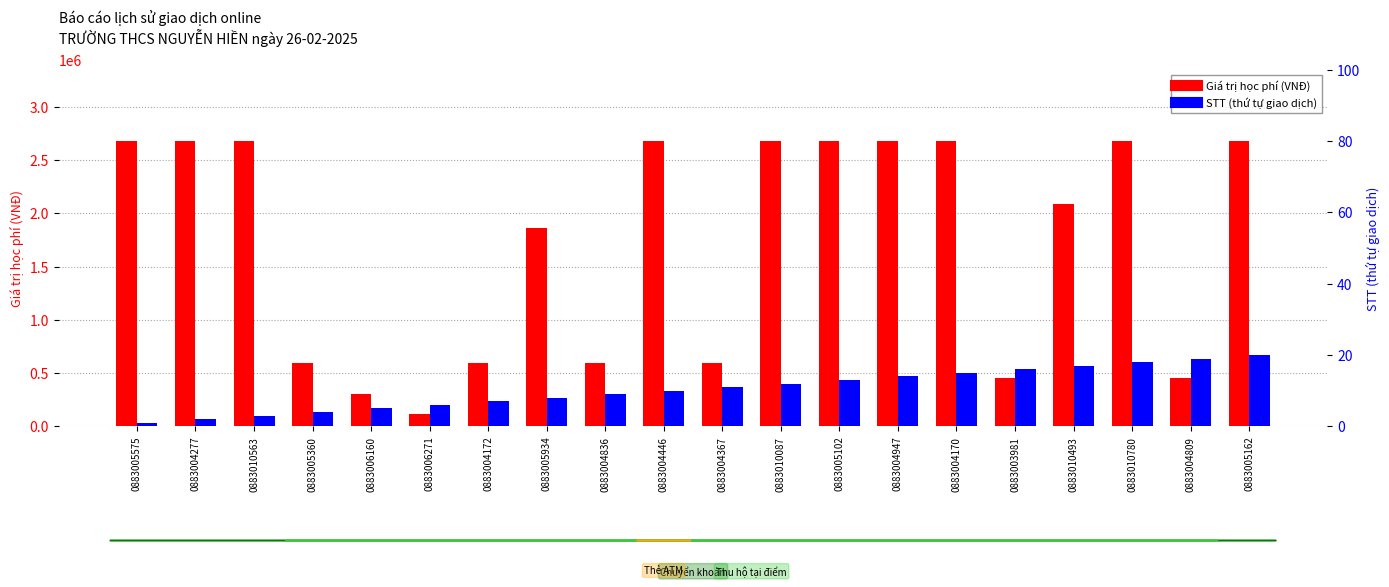

Reading left to right, extract all data points from this chart.

Giá trị học phí (VNĐ): 2680000	2680000	2680000	590000	300000	120000	590000	1860000	590000	2680000	590000	2680000	2680000	2680000	2680000	450000	2090000	2680000	450000	2680000
STT (thứ tự): 1	2	3	4	5	6	7	8	9	10	11	12	13	14	15	16	17	18	19	20